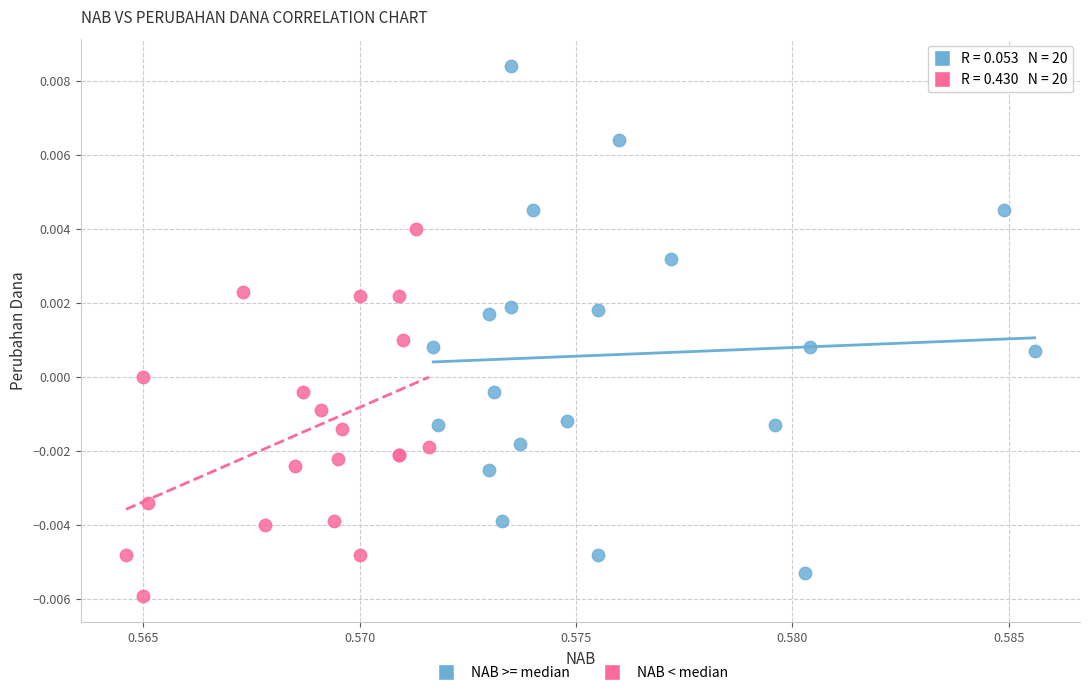

Which series contains the lowest Y value?

NAB < median